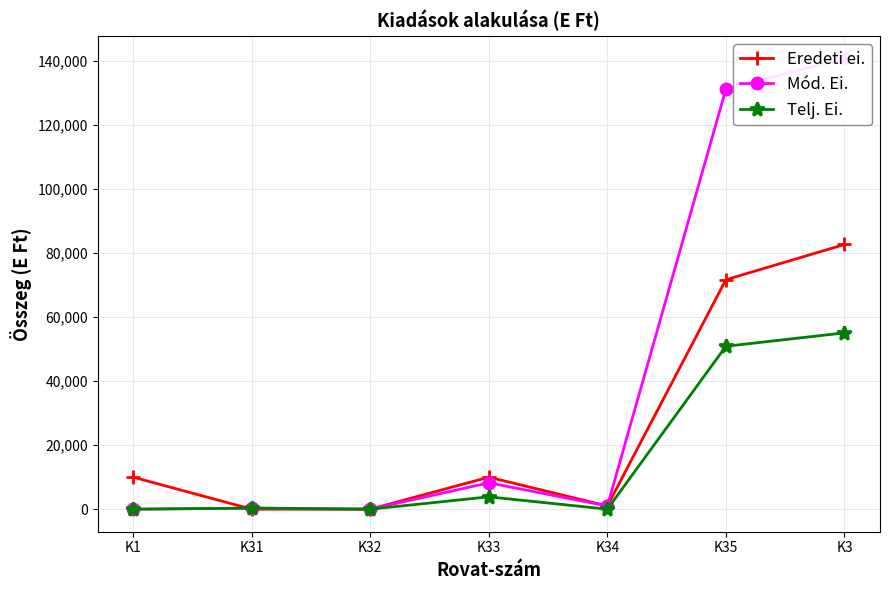

Which has a higher value, K3 or K33?

K3